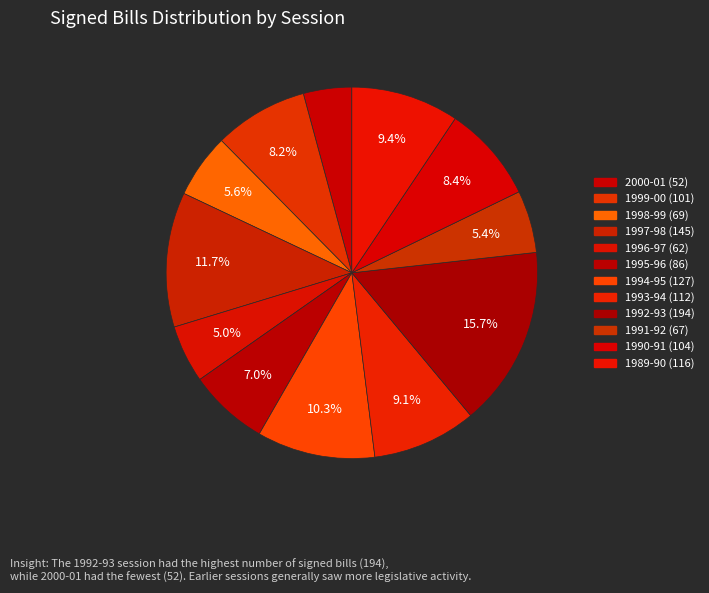

Is it true that 1992-93 is 16% of the pie?

True